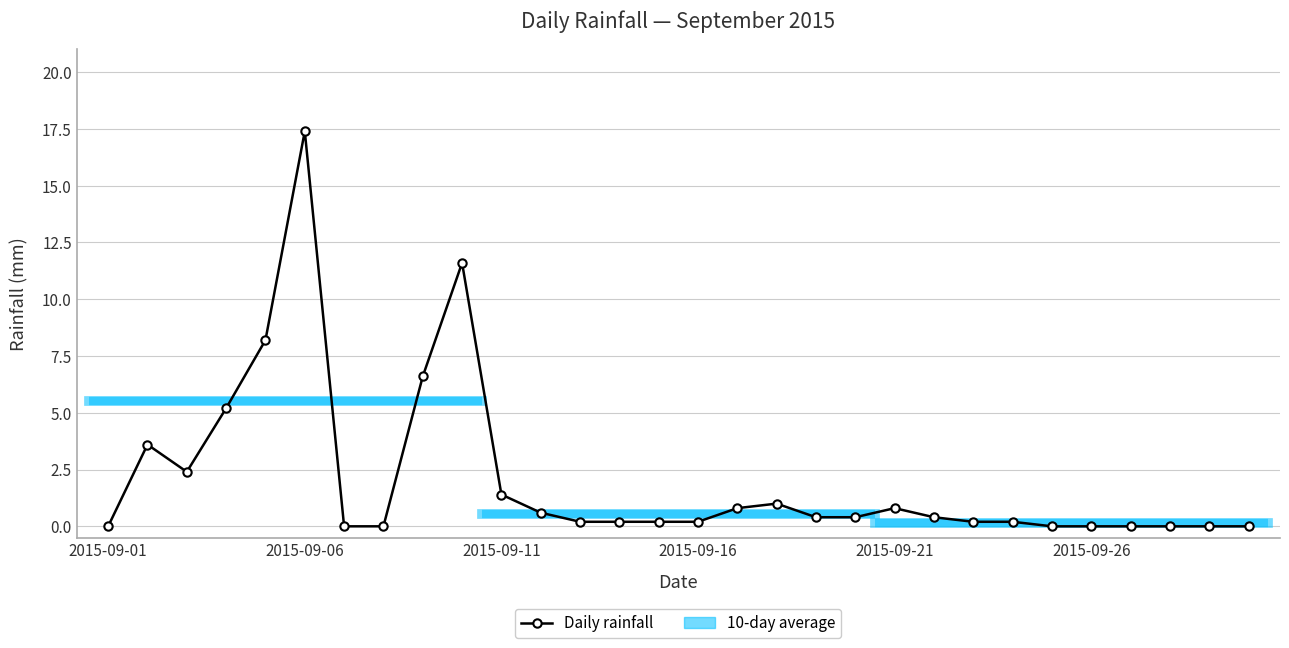

Rank the categories by value from highest to lowest.

2015-09-06, 2015-09-10, 2015-09-05, 2015-09-09, 2015-09-04, 2015-09-02, 2015-09-03, 2015-09-11, 2015-09-18, 2015-09-17, 2015-09-21, 2015-09-12, 2015-09-19, 2015-09-20, 2015-09-22, 2015-09-13, 2015-09-14, 2015-09-15, 2015-09-16, 2015-09-23, 2015-09-24, 2015-09-01, 2015-09-07, 2015-09-08, 2015-09-25, 2015-09-26, 2015-09-27, 2015-09-28, 2015-09-29, 2015-09-30